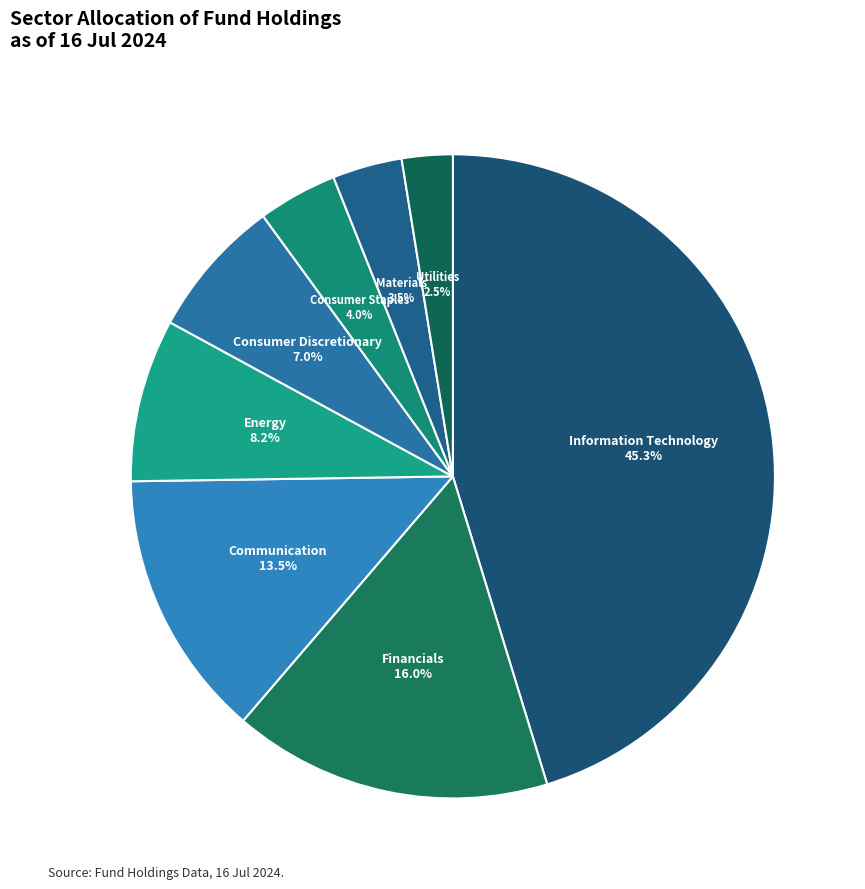

To the nearest percent, what is the difference between the largest and smallest slice percentages?

43%